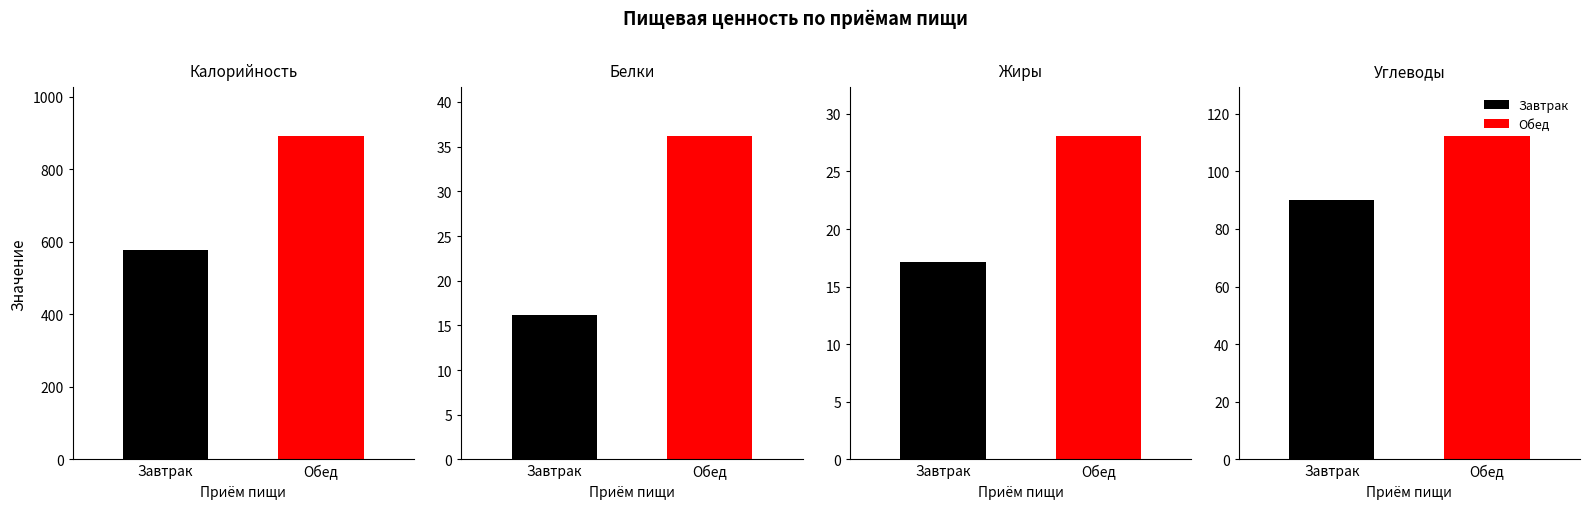

Rank the series at Завтрак from lowest to highest value.

Белки, Жиры, Углеводы, Калорийность